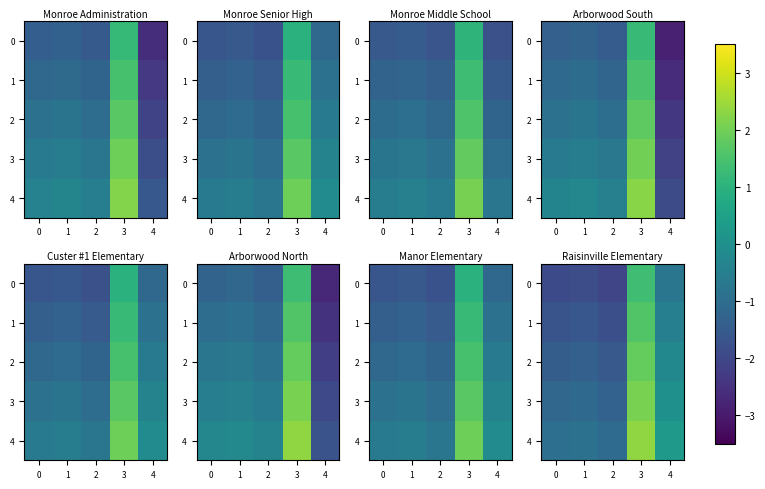

What is the total value across all series at 1?

-6.8